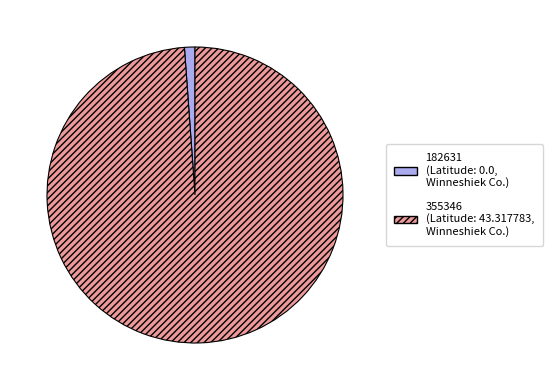

Is there any slice that represents more than half of the pie?

Yes